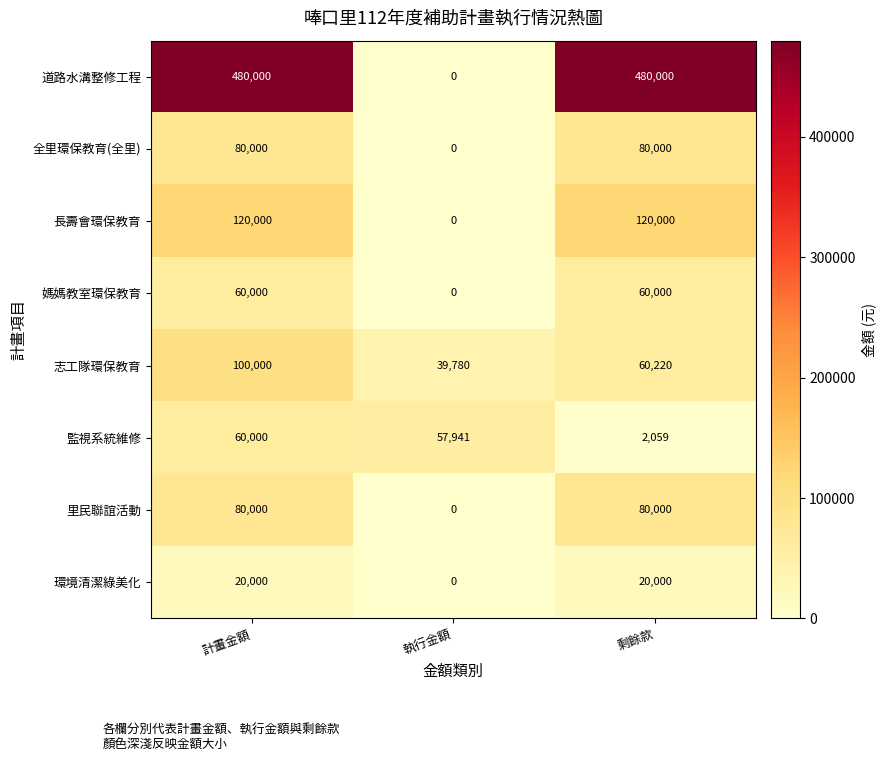

Reading left to right, what are all the values shown in this chart?

道路水溝整修工程: 480000	0	480000
全里環保教育(全里): 80000	0	80000
長壽會環保教育: 120000	0	120000
媽媽教室環保教育: 60000	0	60000
志工隊環保教育: 100000	39780	60220
監視系統維修: 60000	57941	2059
里民聯誼活動: 80000	0	80000
環境清潔綠美化: 20000	0	20000